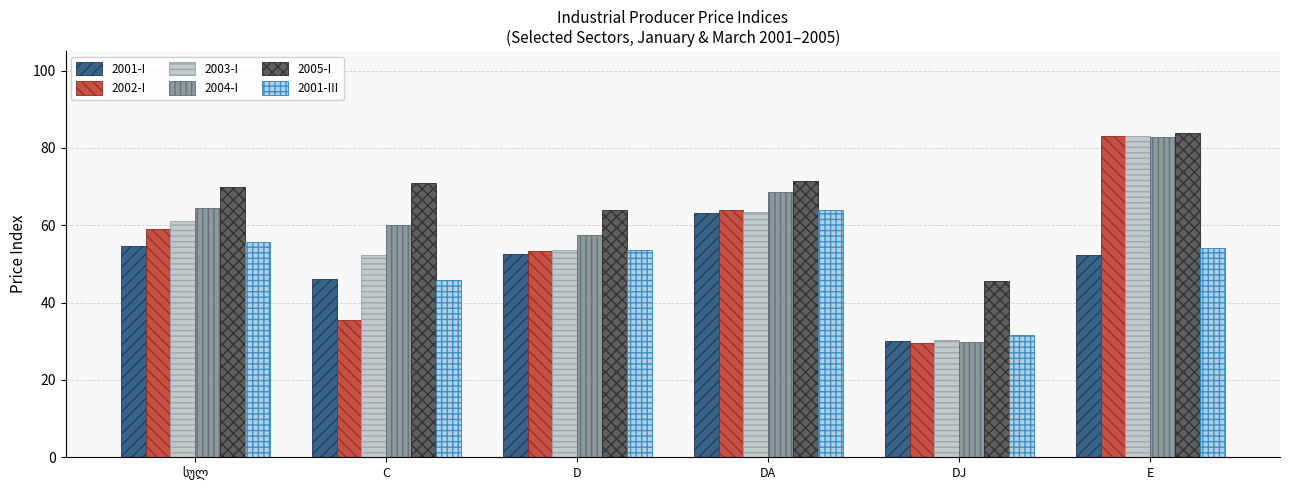

How many bars are there in each group?

6